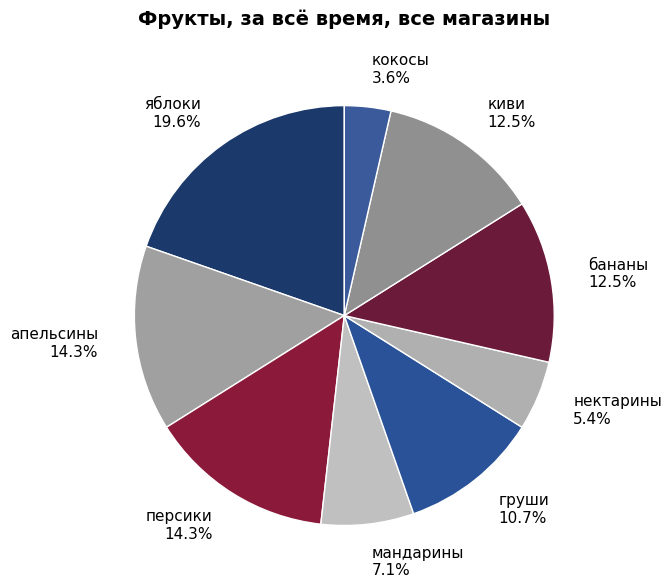

Does any single category account for the majority?

No